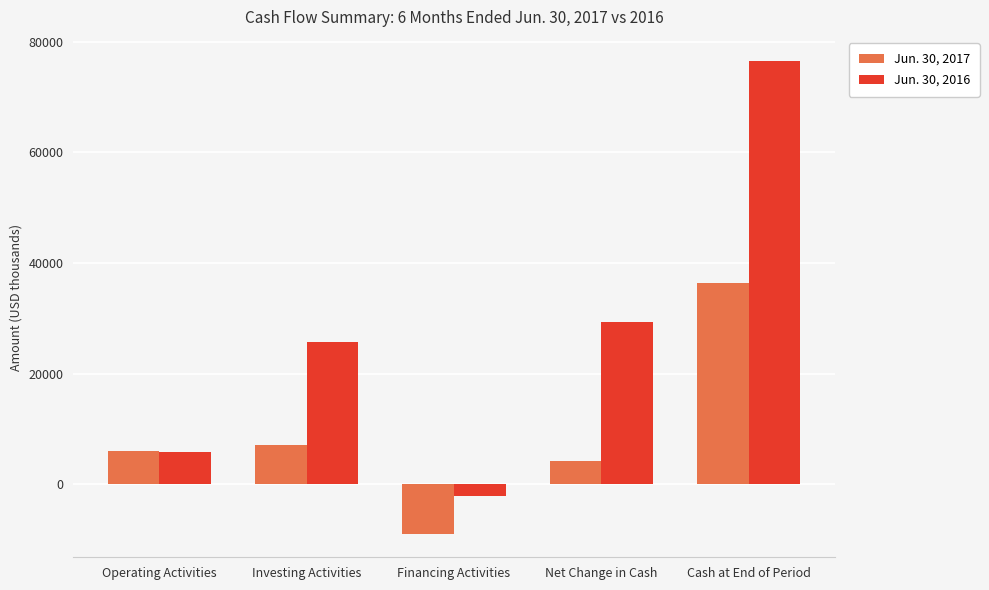

What is the label of the 3rd bar from the right?

Financing Activities